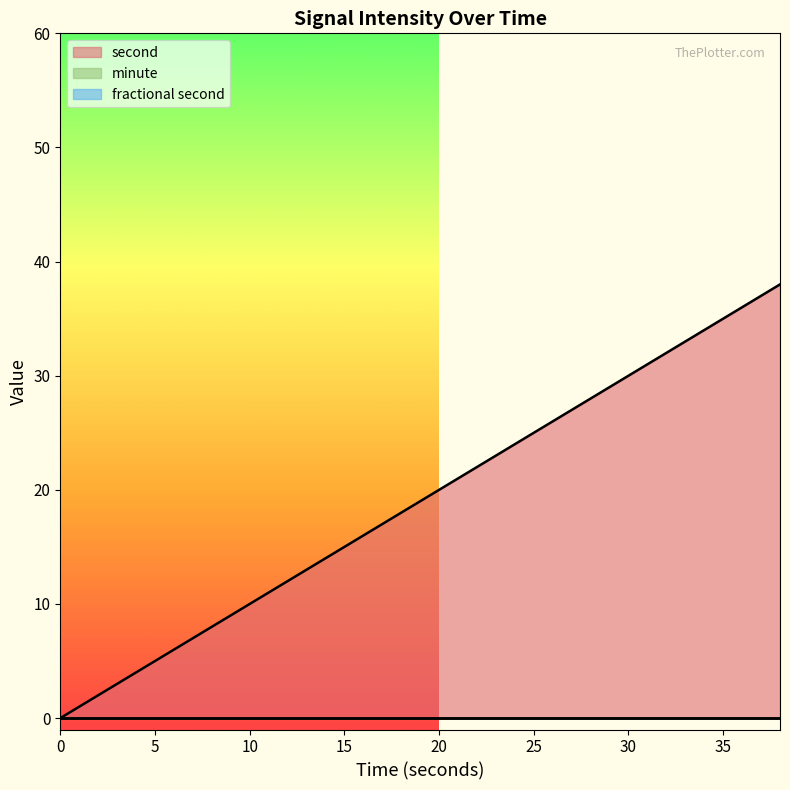

The second series shows 5 at 12. True or false?

False